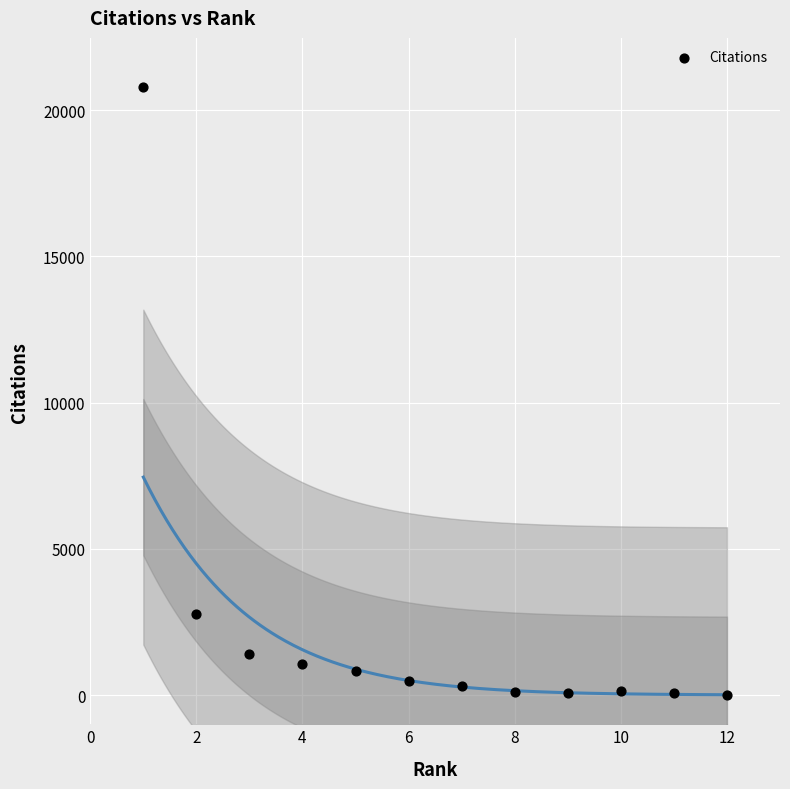

What is the range of X values (max minus min)?

11